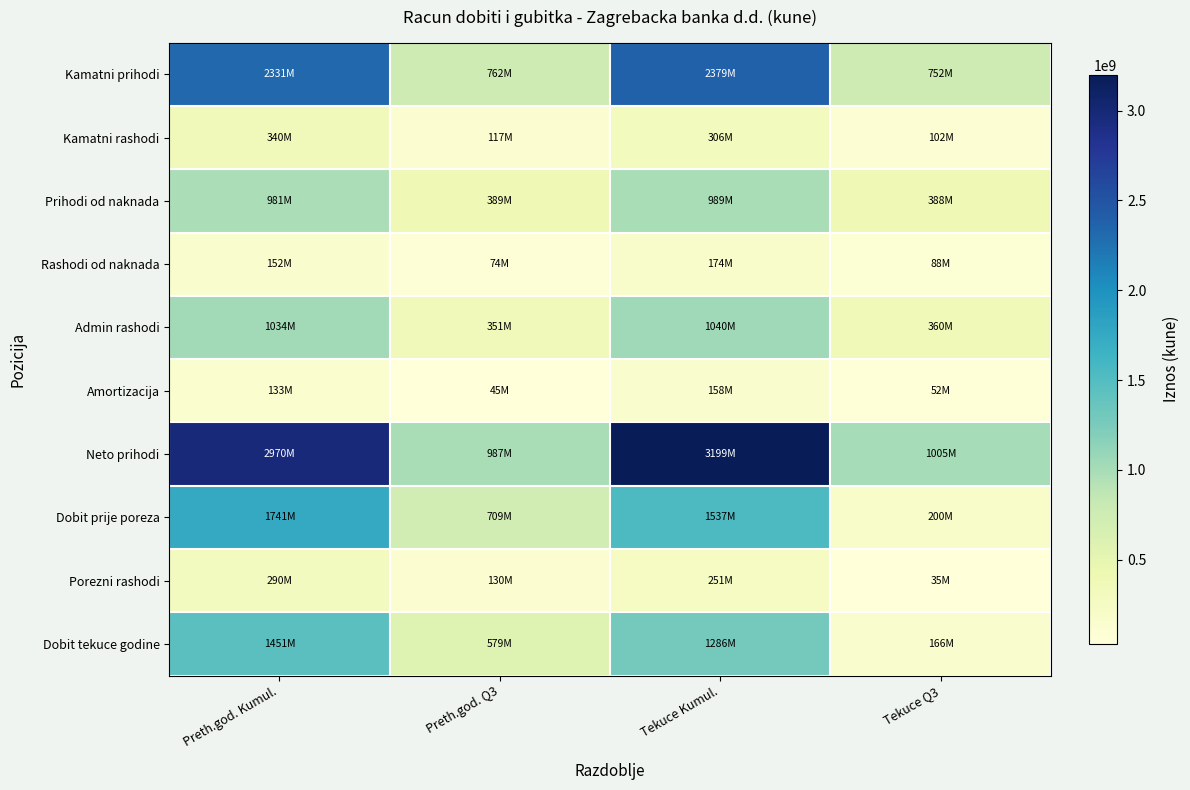

Reading left to right, what are all the values shown in this chart?

Kamatni prihodi: Preth.god. Kumul.=2330562559	Preth.god. Q3=761838260	Tekuce Kumul.=2378845806	Tekuce Q3=751797077
Kamatni rashodi: Preth.god. Kumul.=339604020	Preth.god. Q3=117342377	Tekuce Kumul.=305664700	Tekuce Q3=101789482
Prihodi od naknada: Preth.god. Kumul.=980666616	Preth.god. Q3=389031783	Tekuce Kumul.=989088802	Tekuce Q3=388009073
Rashodi od naknada: Preth.god. Kumul.=151833586	Preth.god. Q3=73828484	Tekuce Kumul.=174379138	Tekuce Q3=87508374
Admin rashodi: Preth.god. Kumul.=1034155549	Preth.god. Q3=351459275	Tekuce Kumul.=1040378629	Tekuce Q3=360439696
Amortizacija: Preth.god. Kumul.=133472405	Preth.god. Q3=44775376	Tekuce Kumul.=157998001	Tekuce Q3=52117879
Neto prihodi: Preth.god. Kumul.=2970396275	Preth.god. Q3=986955809	Tekuce Kumul.=3199364580	Tekuce Q3=1005402283
Dobit prije poreza: Preth.god. Kumul.=1741144142	Preth.god. Q3=708831915	Tekuce Kumul.=1537090322	Tekuce Q3=200178950
Porezni rashodi: Preth.god. Kumul.=290483048	Preth.god. Q3=130275516	Tekuce Kumul.=251011986	Tekuce Q3=34510676
Dobit tekuce godine: Preth.god. Kumul.=1450661094	Preth.god. Q3=578556399	Tekuce Kumul.=1286078336	Tekuce Q3=165668274